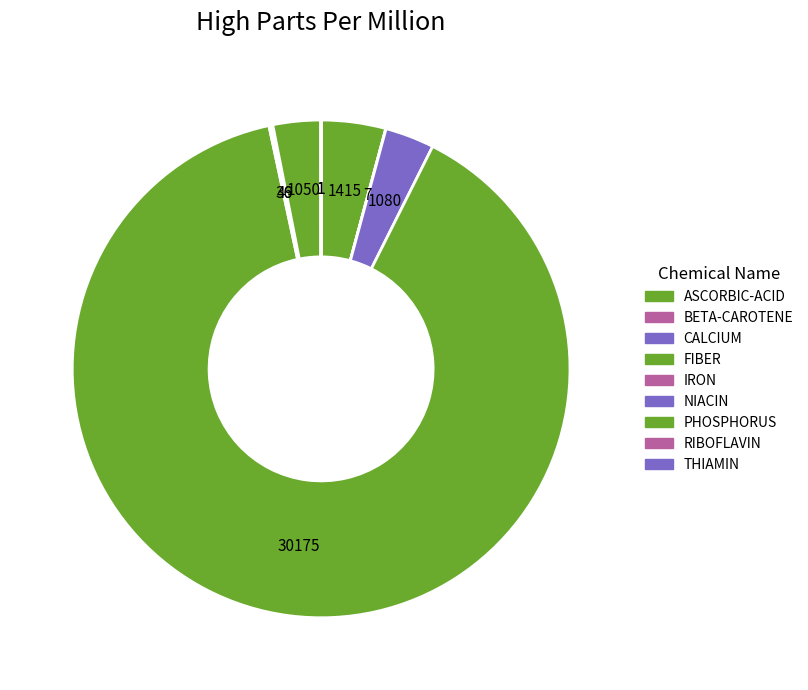

Does any single category account for the majority?

Yes